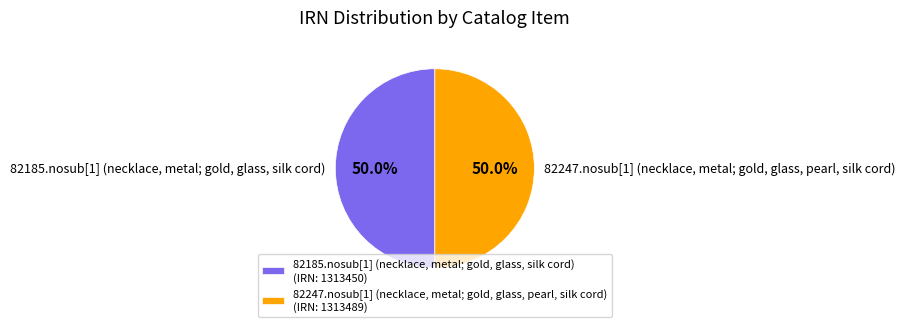

To the nearest percent, what is the combined percentage of 82247.nosub[1] (necklace, metal; gold, glass, pearl, silk cord) and 82185.nosub[1] (necklace, metal; gold, glass, silk cord)?

100%